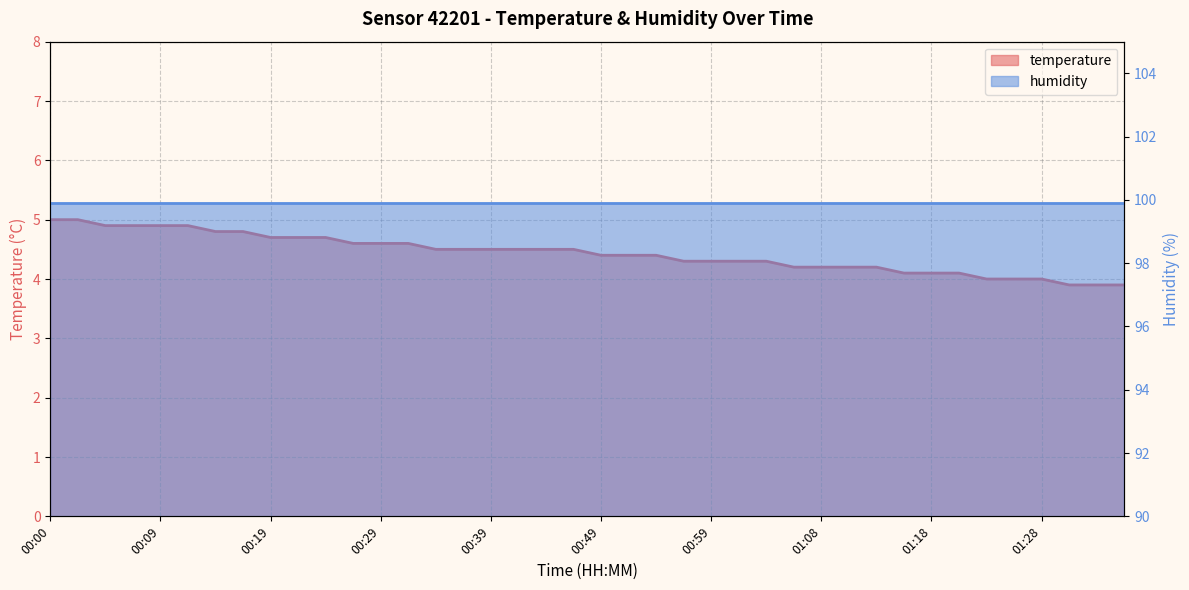

What is the label of the 18th point from the right?

00:54